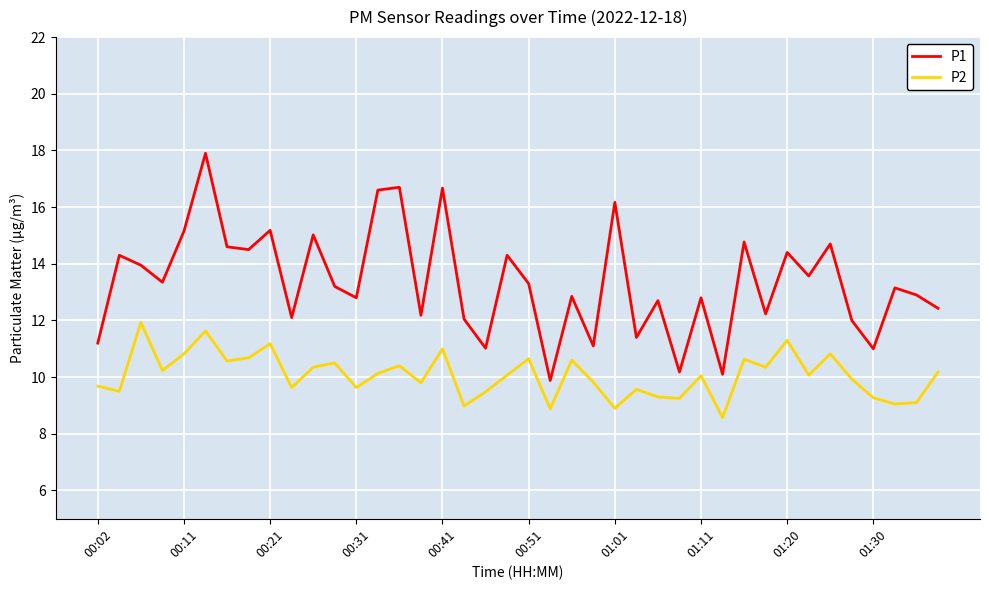

Which series has the largest range (max minus min)?

P1